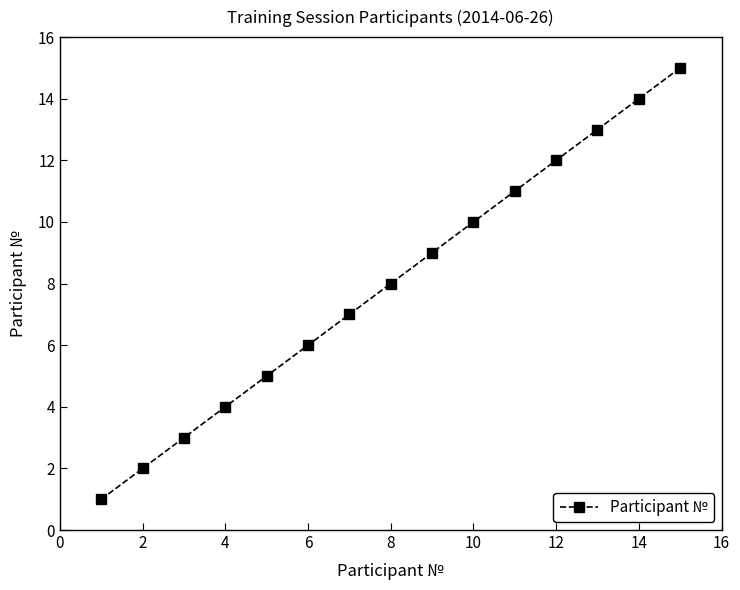

True or false: there are more than 0 points higher than both neighbors.

False